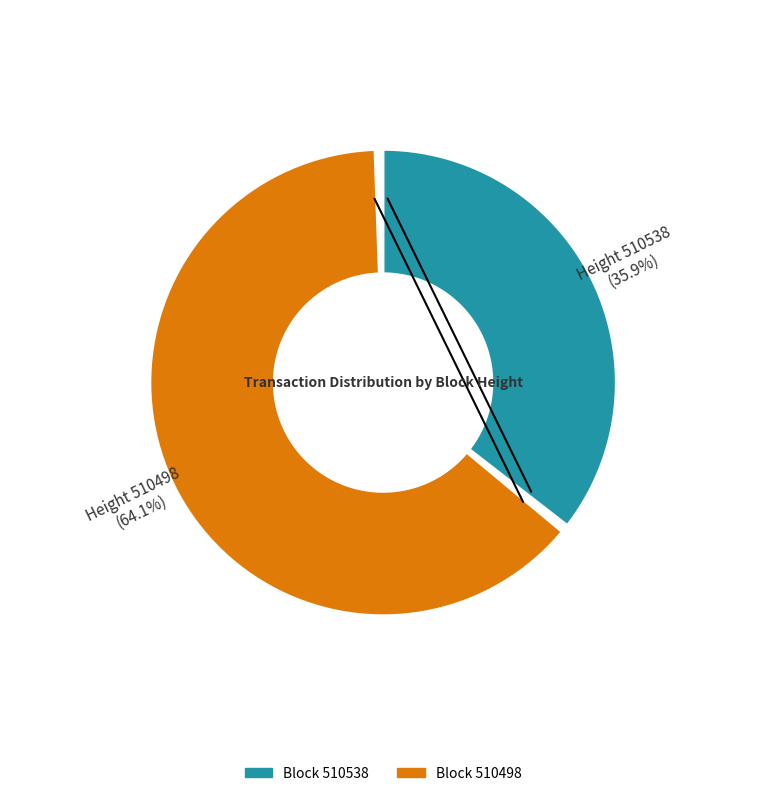

Rank the categories by value from lowest to highest.

510538, 510498